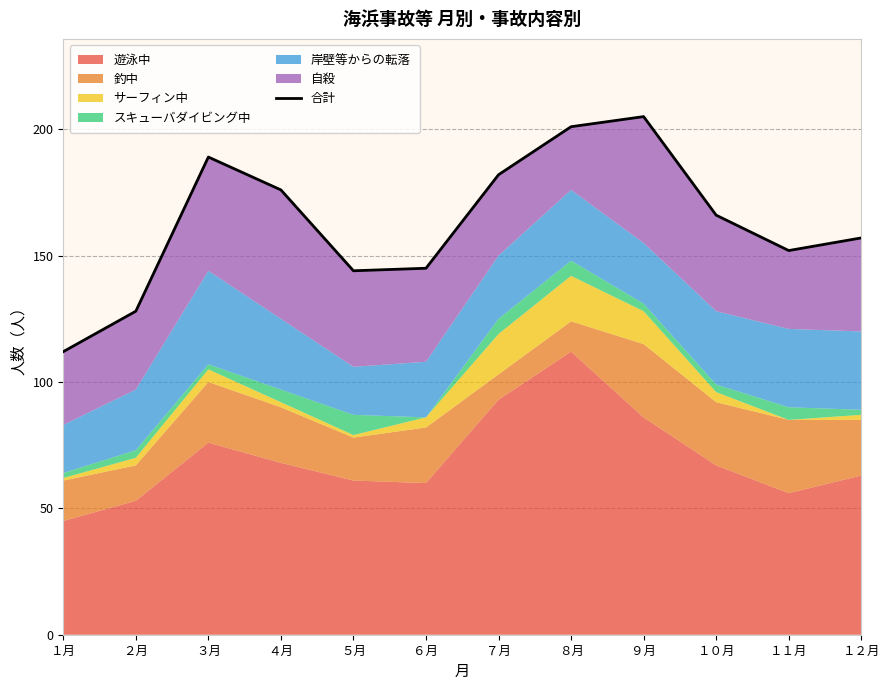

Rank the categories by value from lowest to highest.

１月, ２月, ５月, ６月, １１月, １２月, １０月, ４月, ７月, ３月, ８月, ９月